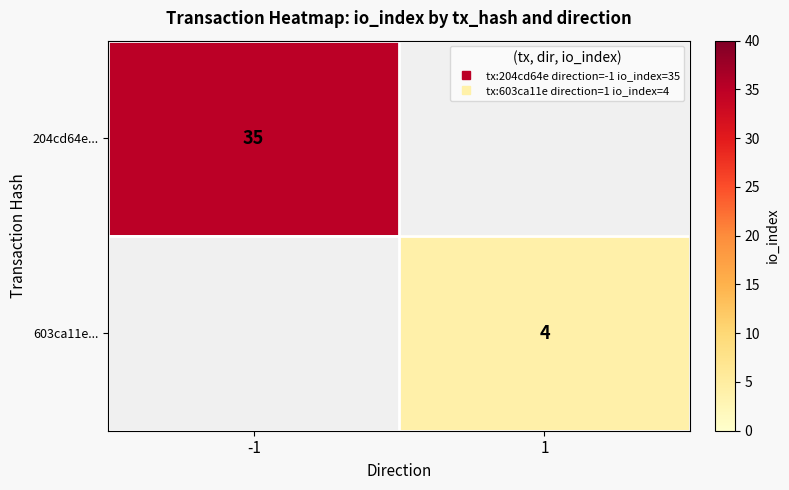

Is the value of 603ca11e... at -1 greater than the value of 204cd64e... at -1?

No